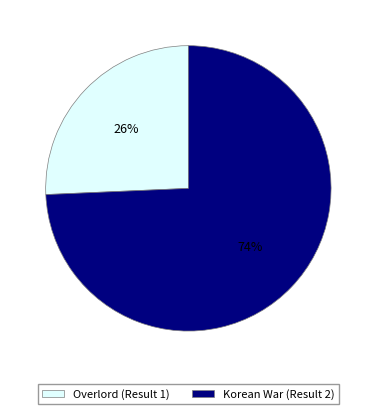

Does any single category account for the majority?

Yes